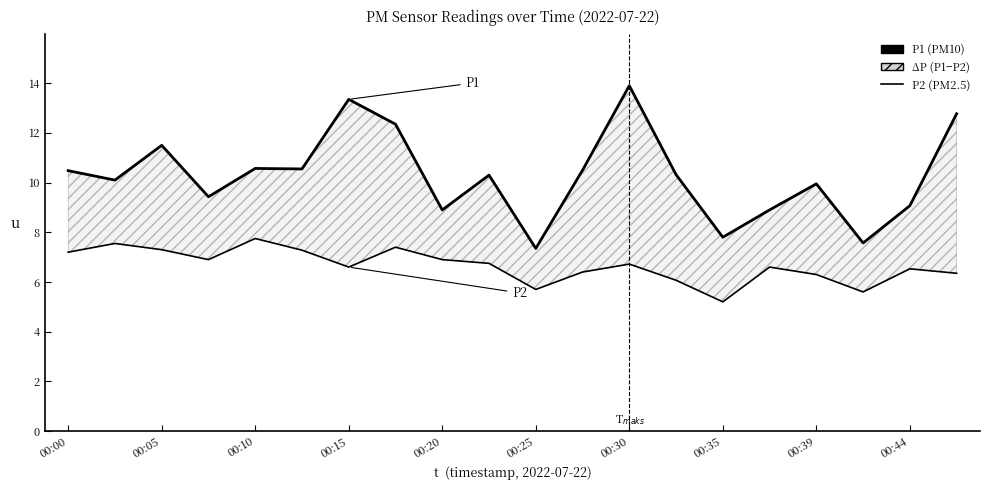

What is the minimum value shown in the chart?

5.2